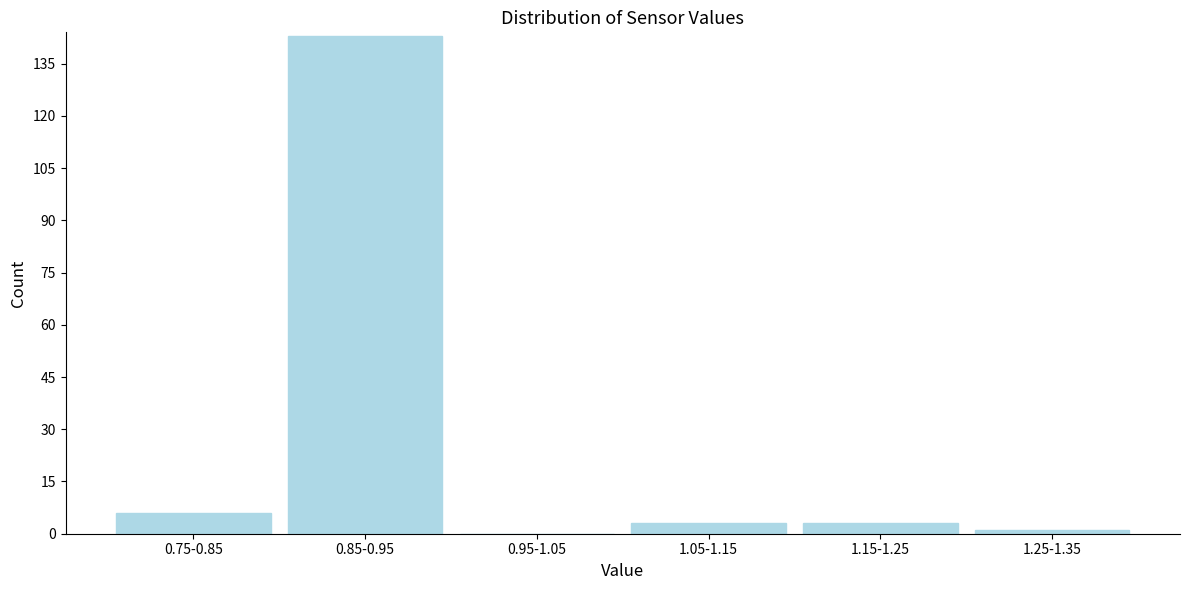

Reading right to left, transcribe all the data shown in this chart.

1.25-1.35=1	1.15-1.25=3	1.05-1.15=3	0.95-1.05=0	0.85-0.95=143	0.75-0.85=6